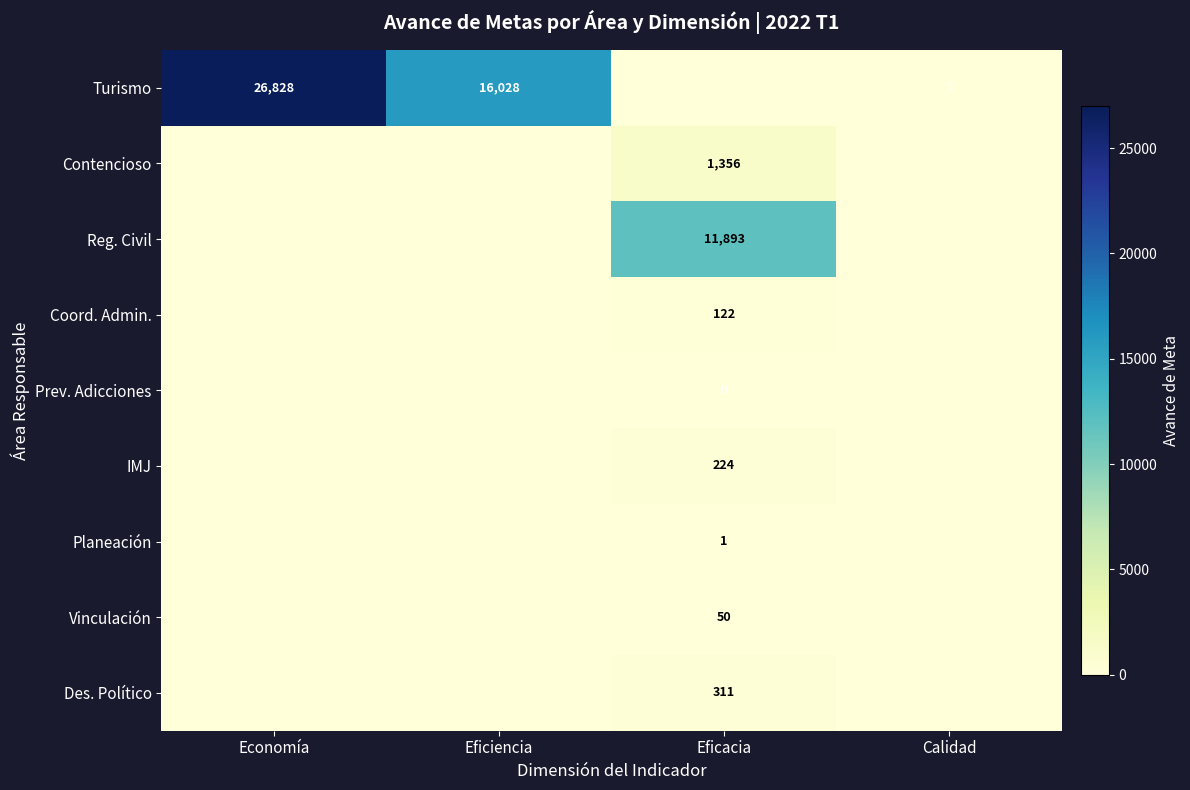

The Turismo series shows 43180 at Economía. True or false?

False